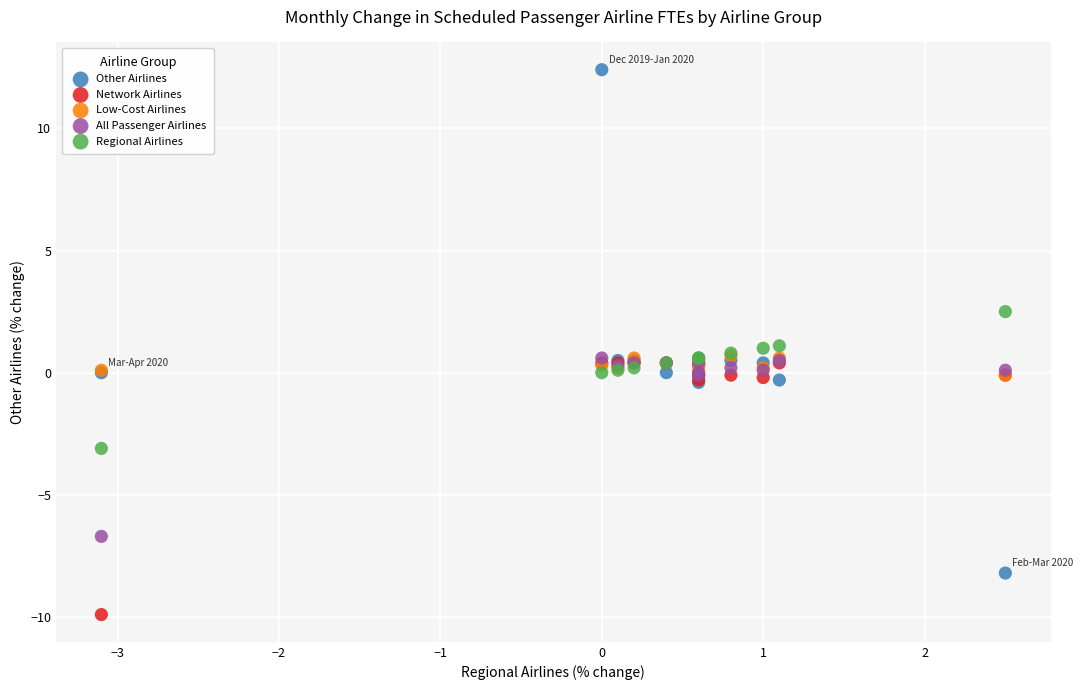

Which series contains the lowest Y value?

Network Airlines